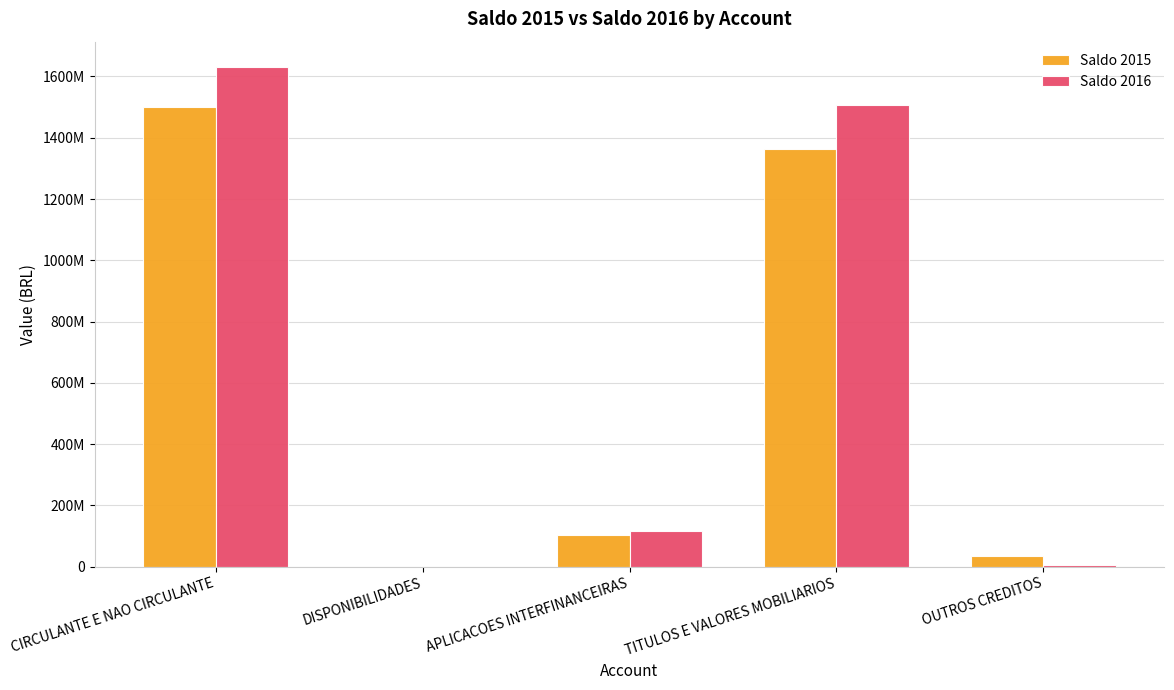

List the labels in order of Saldo 2016 value, smallest first.

DISPONIBILIDADES, OUTROS CREDITOS, APLICACOES INTERFINANCEIRAS, TITULOS E VALORES MOBILIARIOS, CIRCULANTE E NAO CIRCULANTE